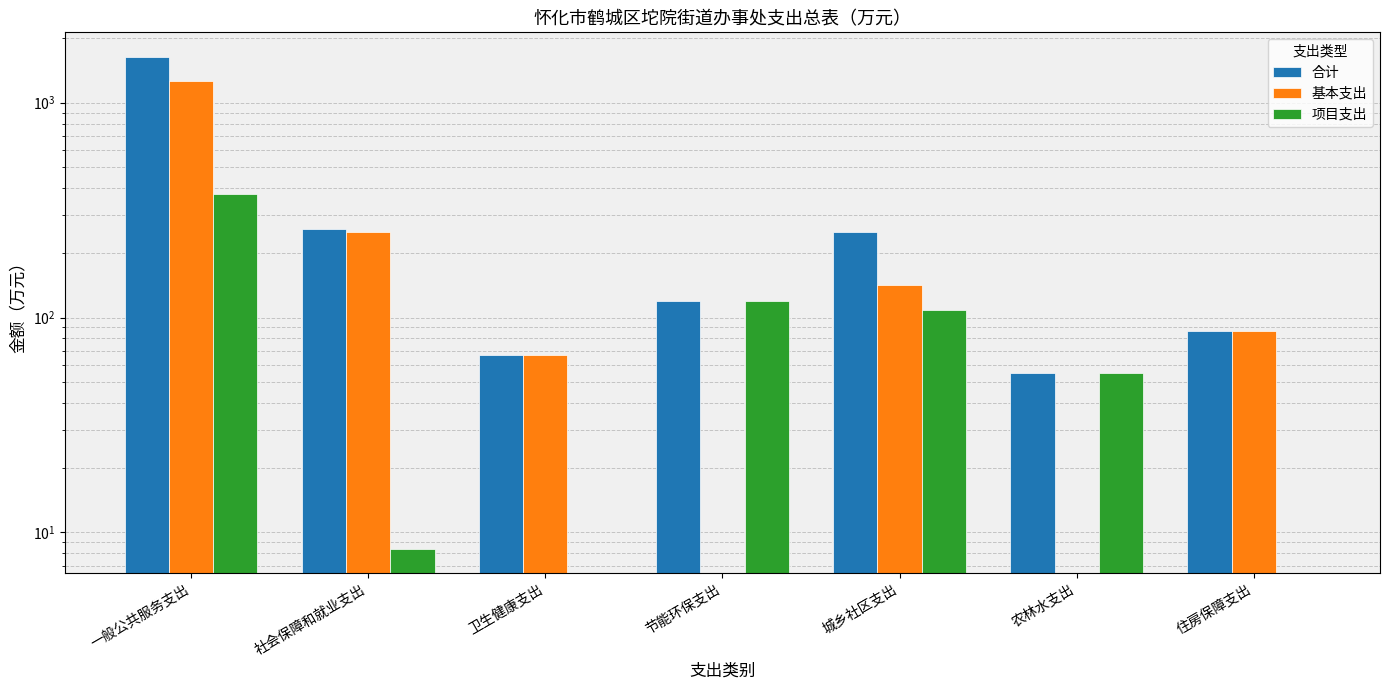

What is the label of the 2nd bar from the left?

社会保障和就业支出